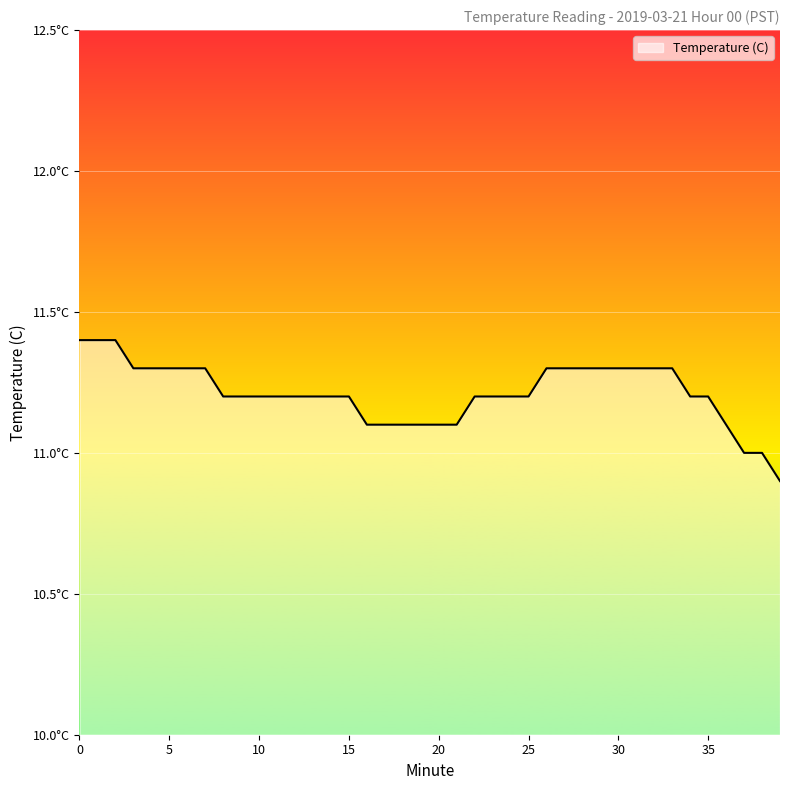

Does the chart display data point markers on the line(s)?

No